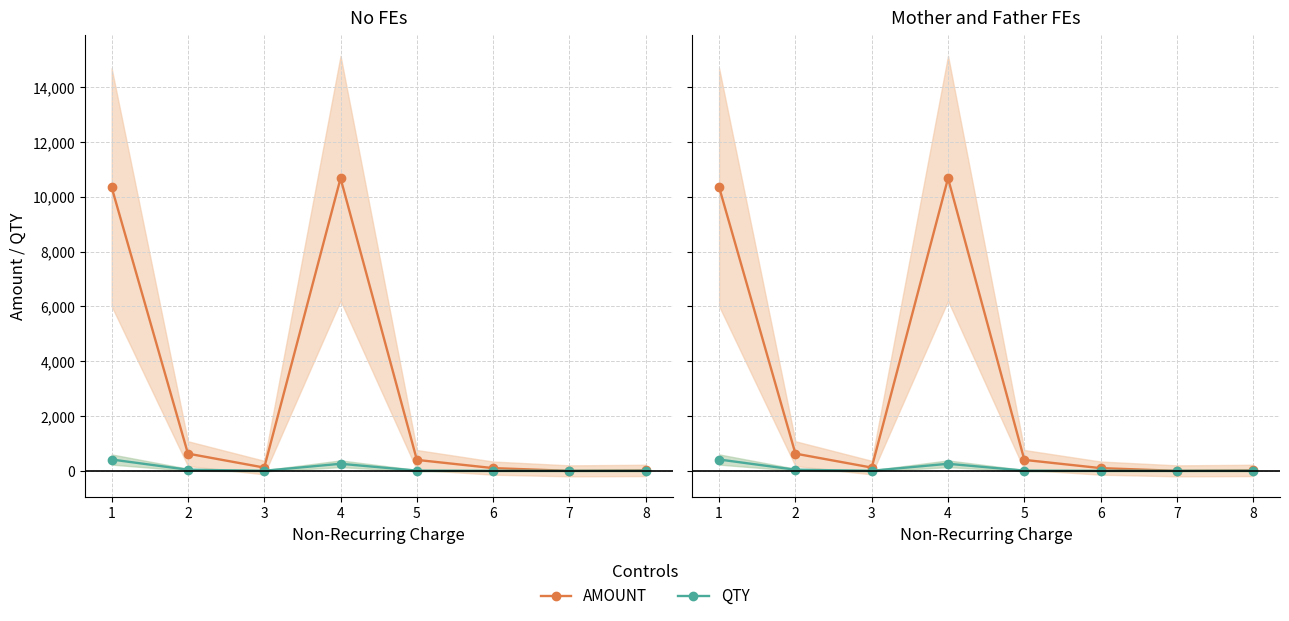

Rank the categories by QTY value from lowest to highest.

7, 6, 3, 8, 5, 2, 4, 1